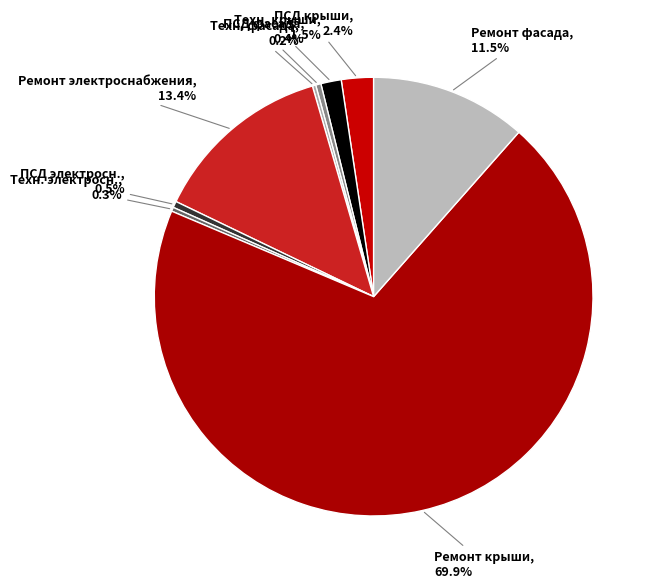

How many segments does this pie chart have?

9